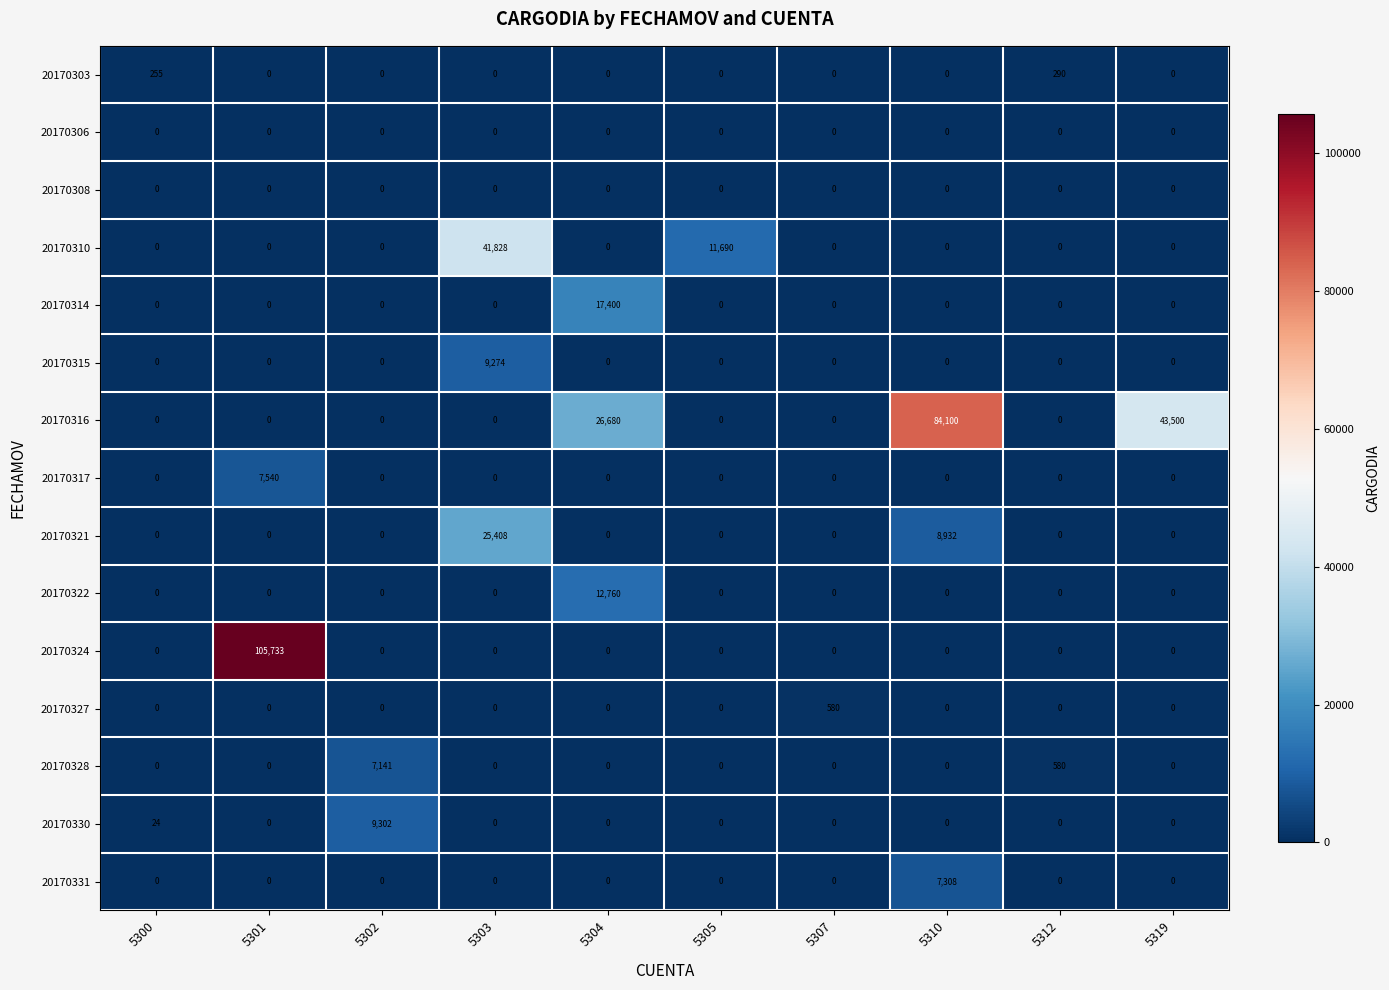

How many distinct data groups are displayed?

15